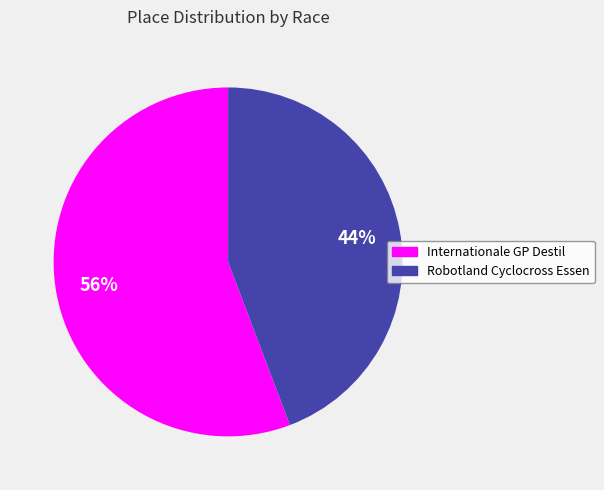

To the nearest percent, what is the difference between the Robotland Cyclocross Essen and Internationale GP Destil slice percentages?

12%